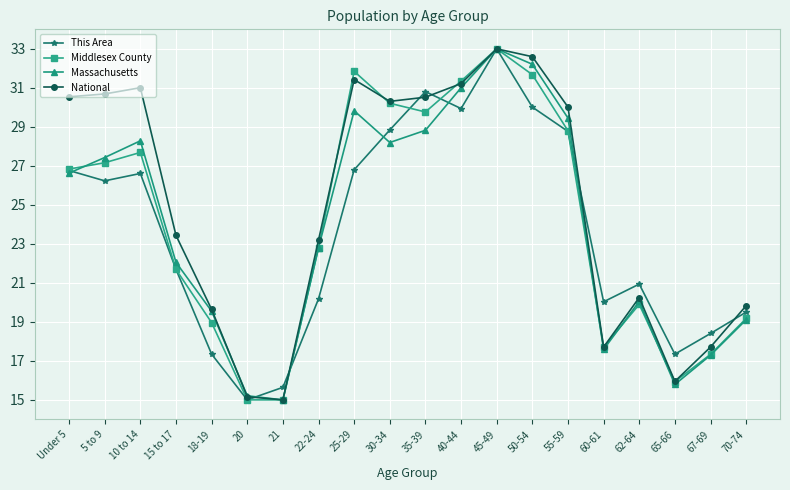

What is the label of the 17th point from the left?

62-64